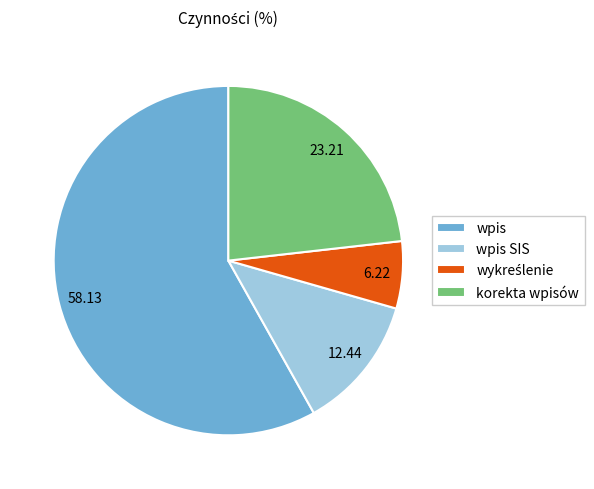

Which category accounts for the majority?

wpis